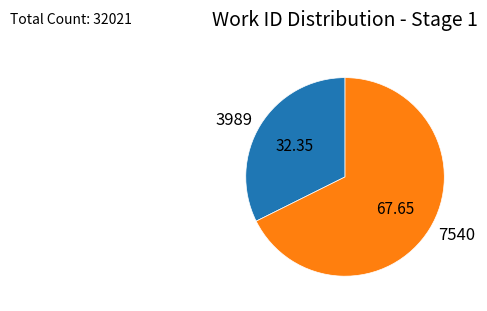

Count the number of slices in the pie.

2